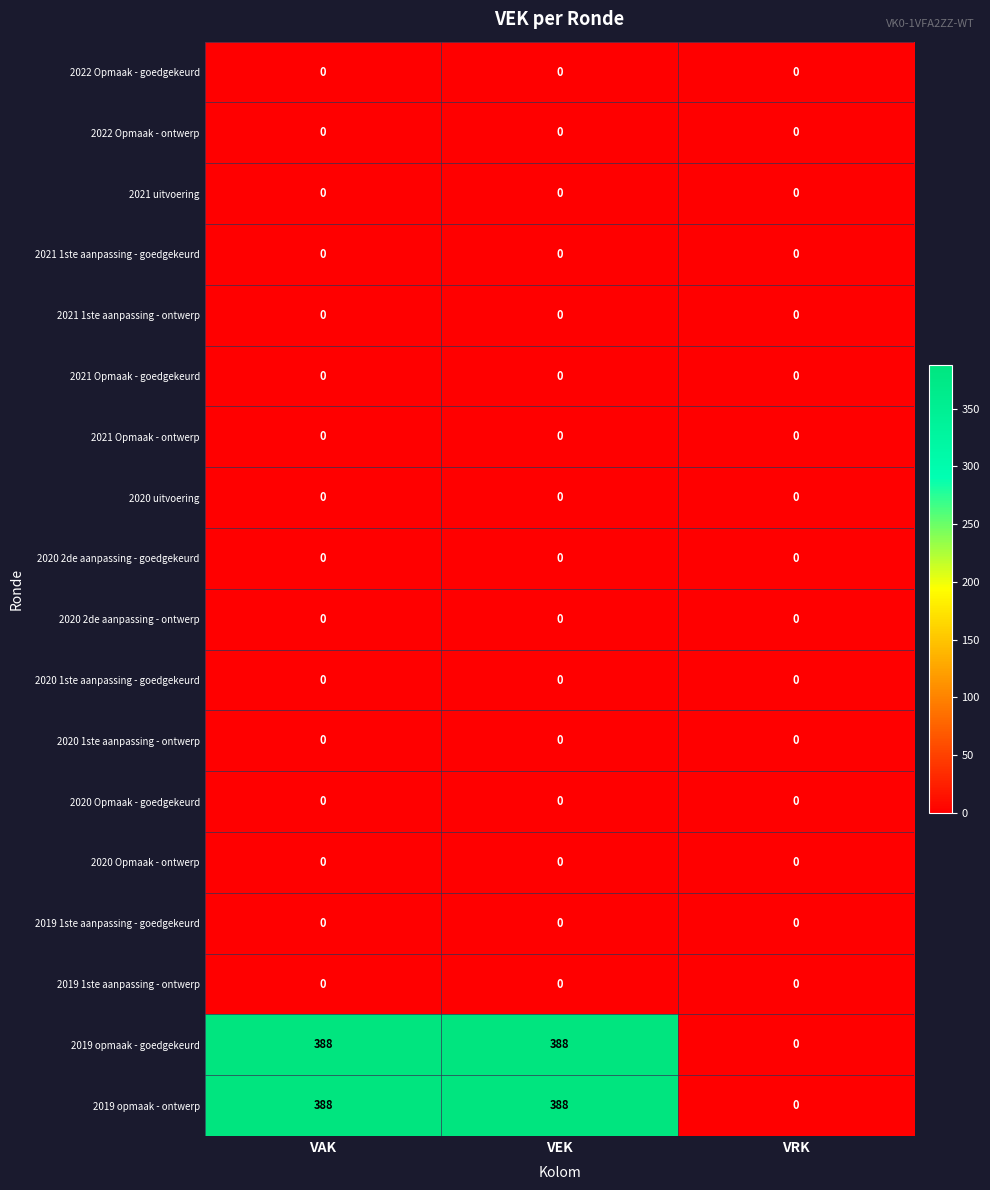

True or false: 2019 opmaak - goedgekeurd has a value of 388 at VEK.

True